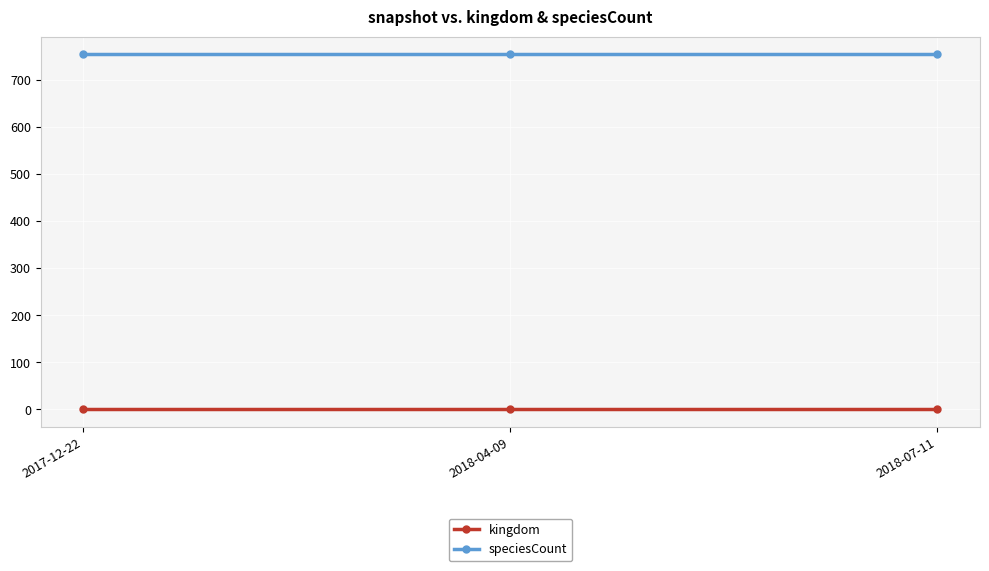

What is the minimum value for speciesCount?

754